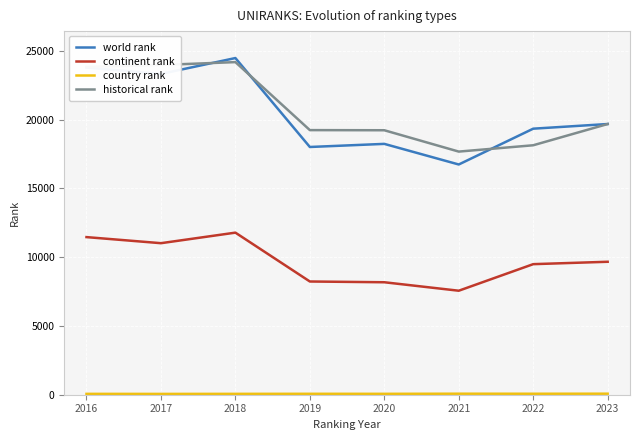

At how many categories does at least one series exceed 5142?

8